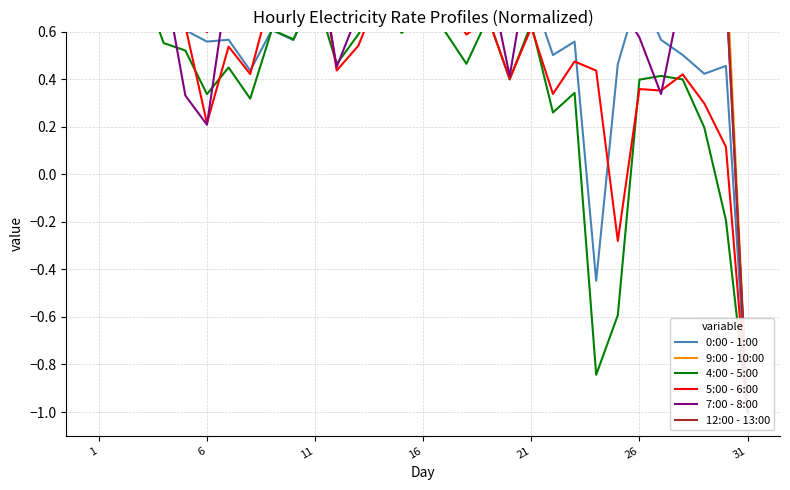

Where is 12:00 - 13:00 nearest to the value 0?

6